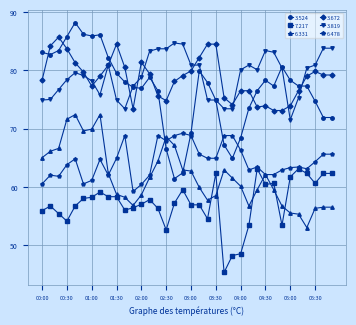

True or false: 3.524 has more than 1 points higher than both neighbors.

True